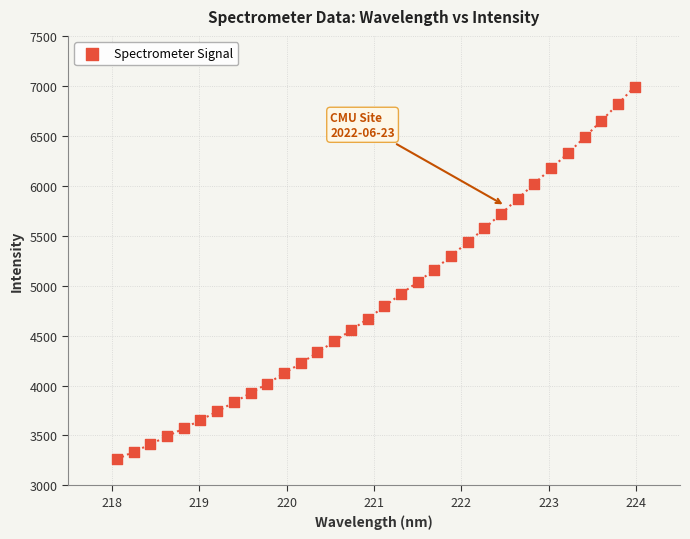

What is the range of Y values (max minus min)?

3728.6